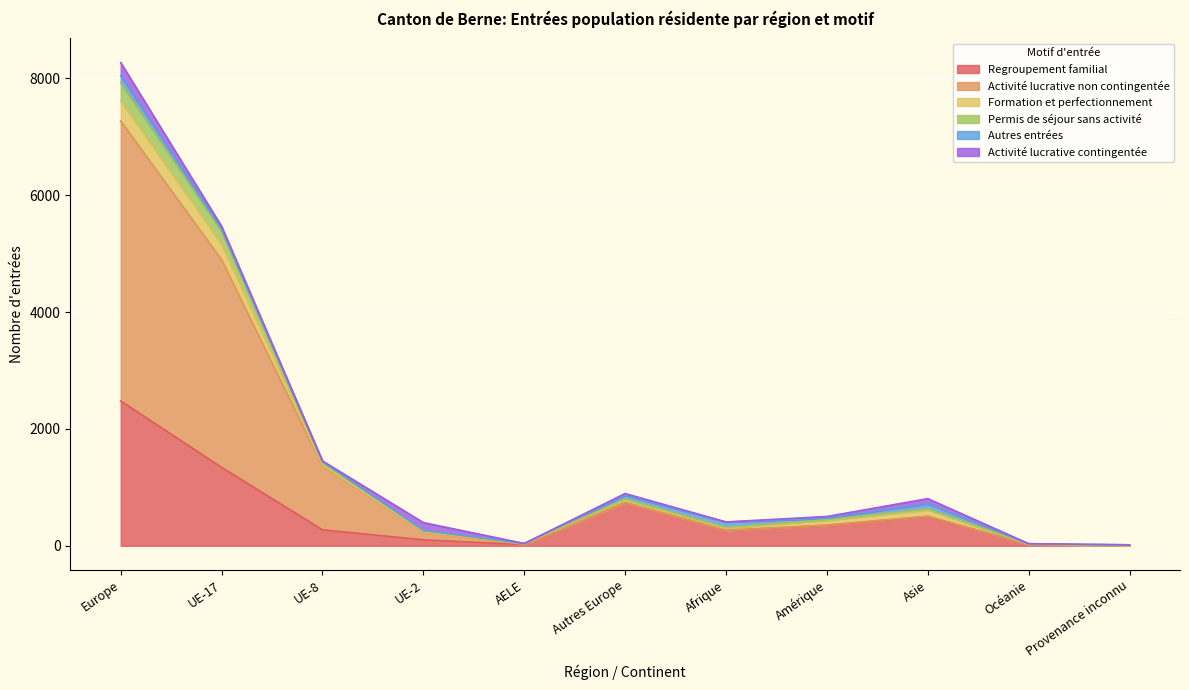

Which category has the highest value in the Regroupement familial series?

Europe